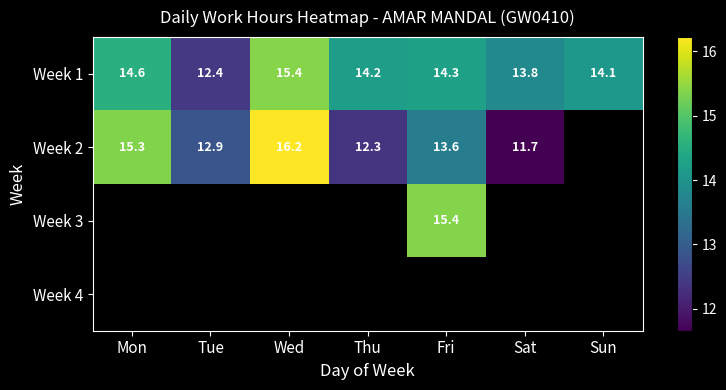

Is it true that Week 1 equals 12.4 at Tue?

True